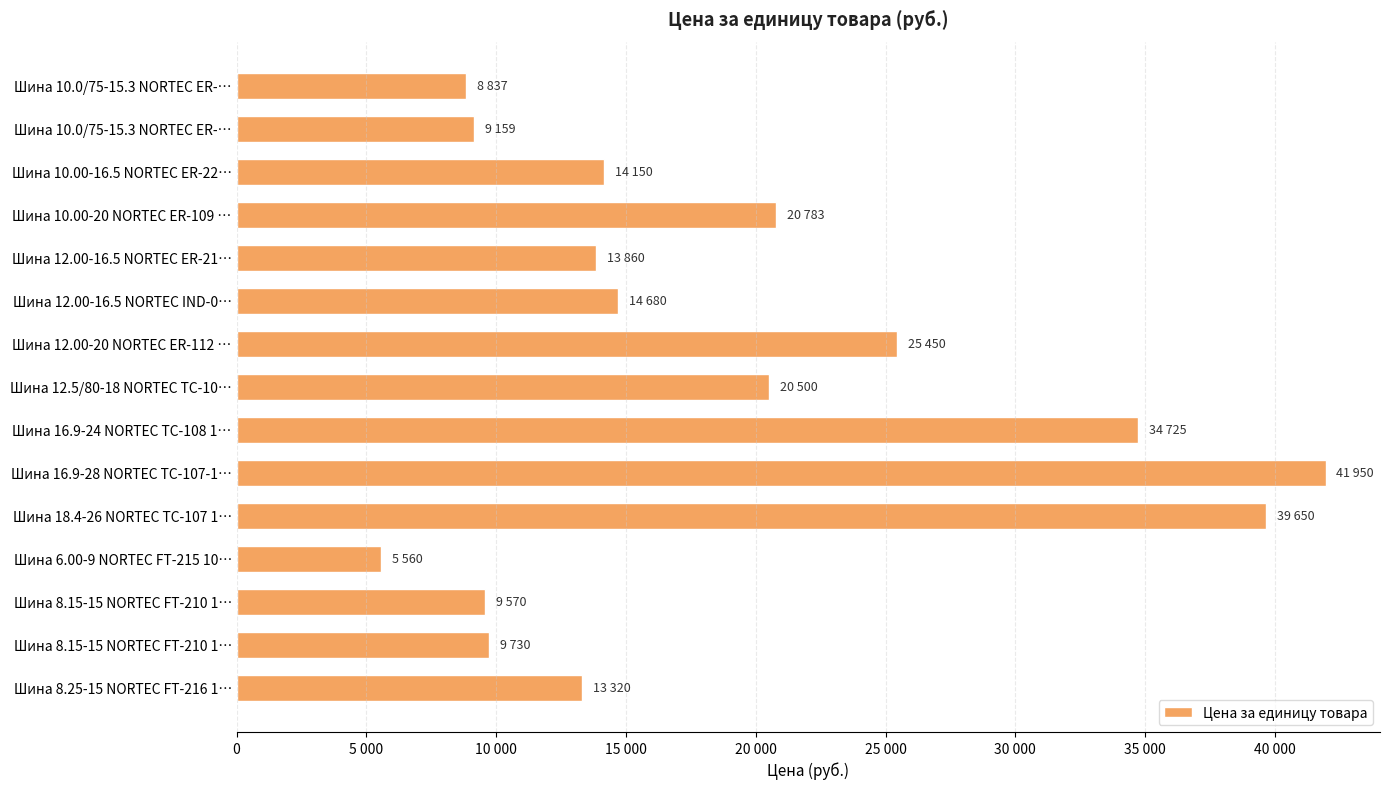

What is the average value?

18795